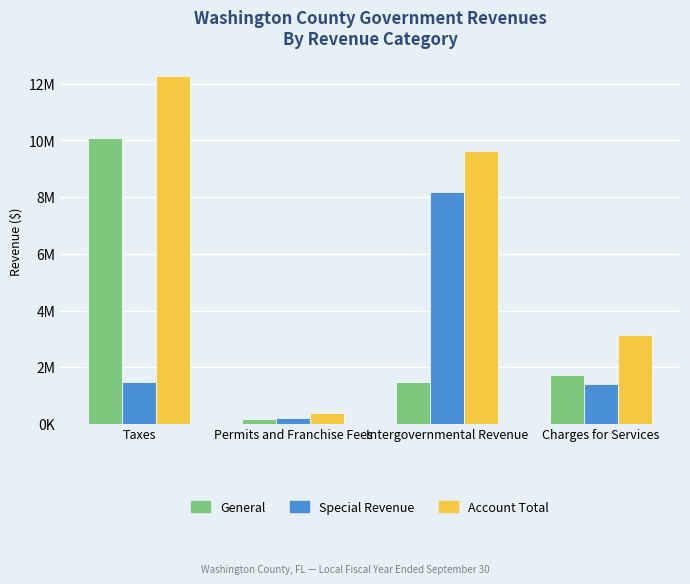

Reading right to left, extract all data points from this chart.

General: Charges for Services=1734952	Intergovernmental Revenue=1466491	Permits and Franchise Fees=174421	Taxes=10097355
Special Revenue: Charges for Services=1406812	Intergovernmental Revenue=8169729	Permits and Franchise Fees=207580	Taxes=1484650
Account Total: Charges for Services=3141764	Intergovernmental Revenue=9636220	Permits and Franchise Fees=382001	Taxes=12289889